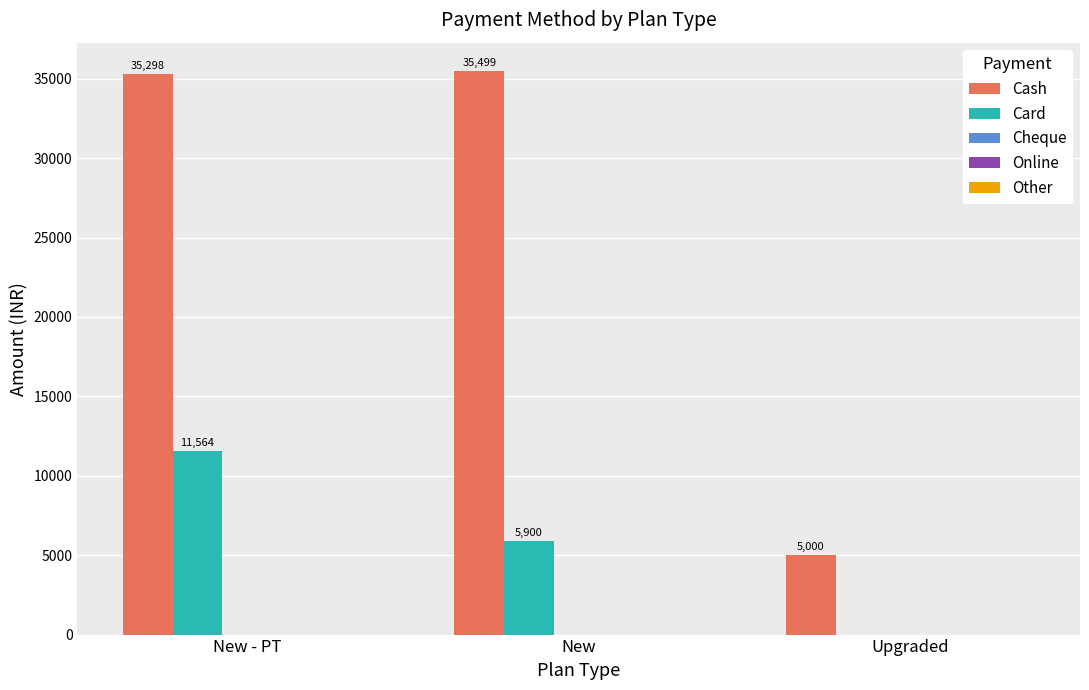

What is the average value of the Cash series?

25266